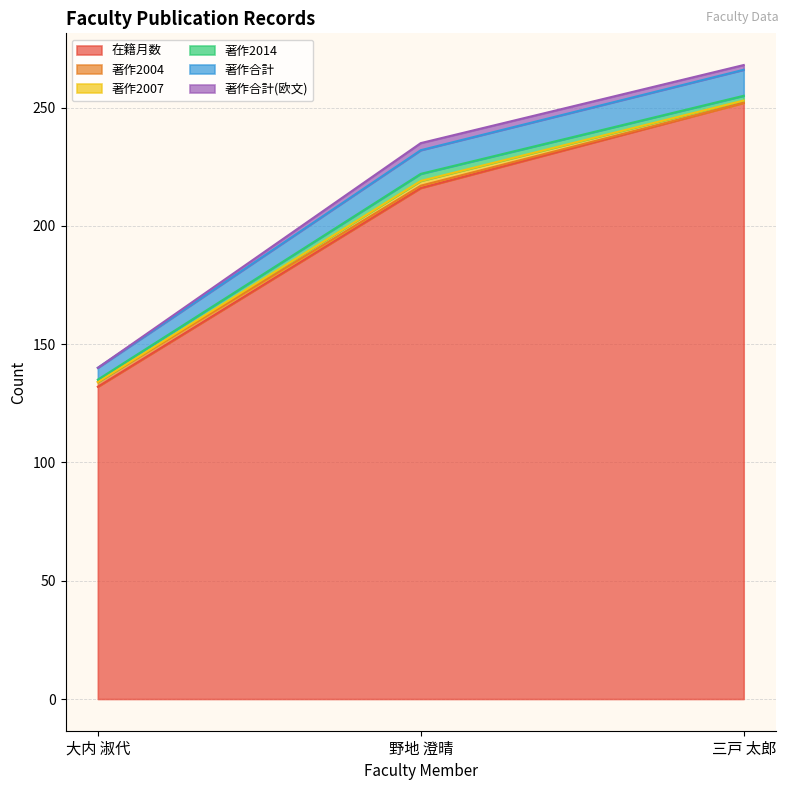

What is the sum of the 著作2004 values at 野地 澄晴 and 三戸 太郎?

1